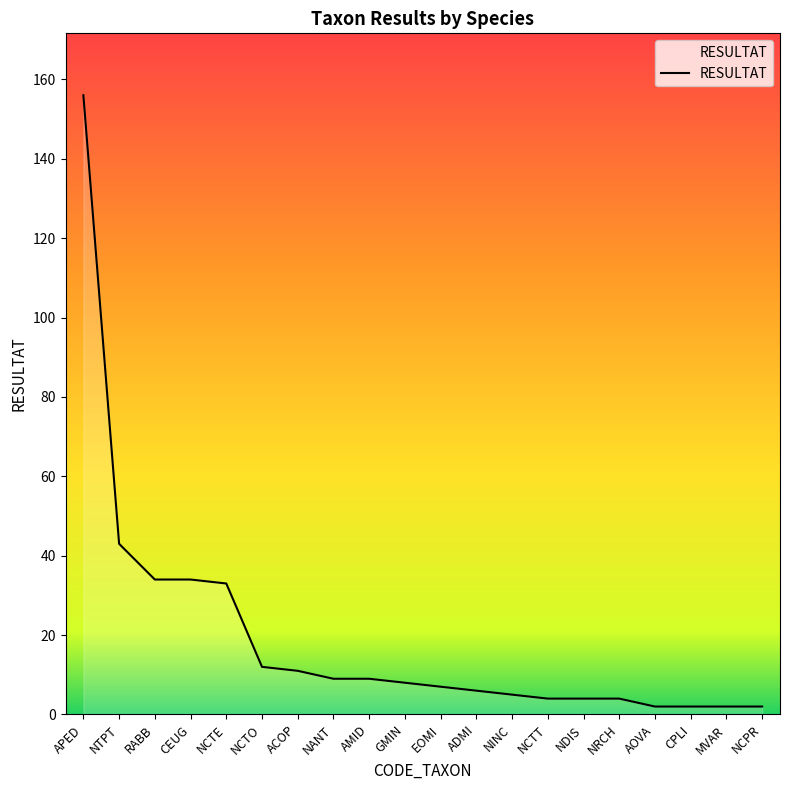

What is the maximum value shown in the chart?

156